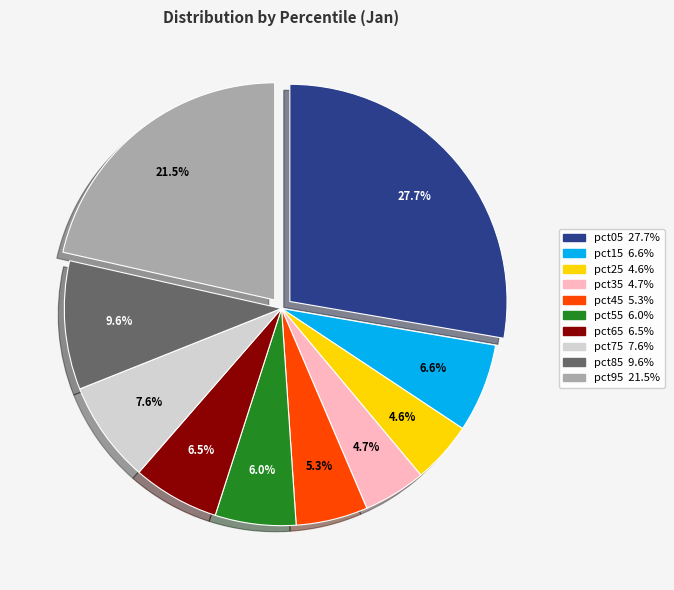

Does any single category account for the majority?

No